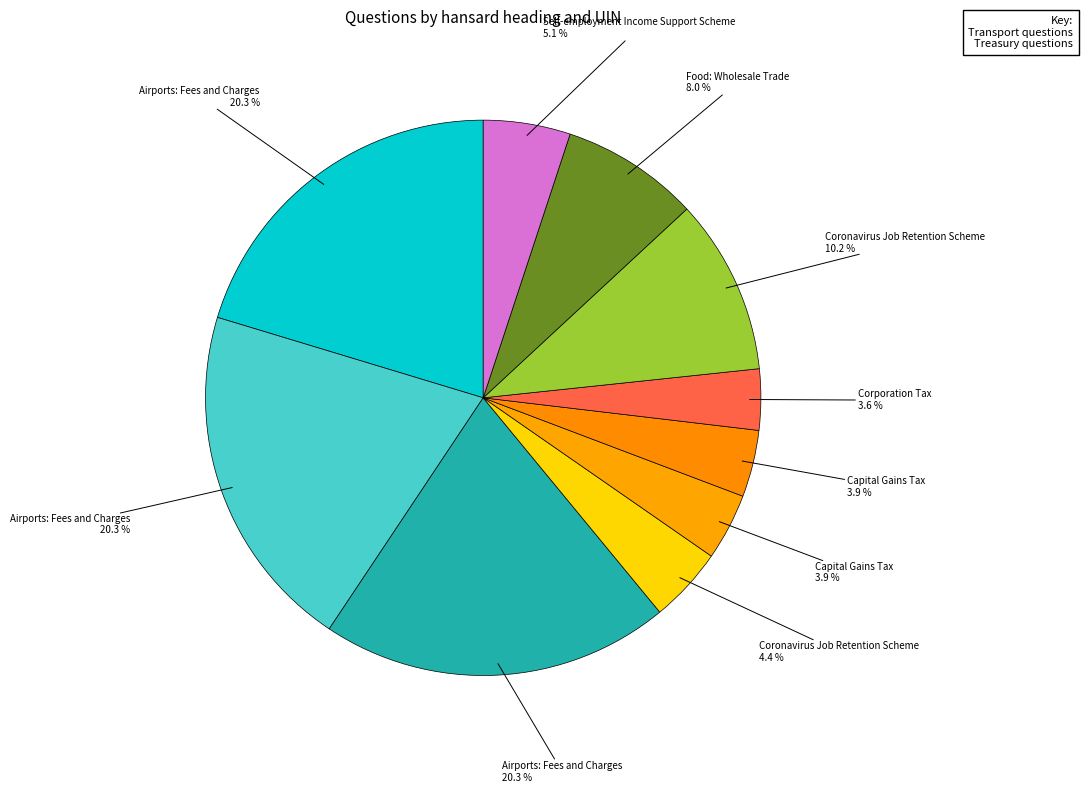

To the nearest percent, what is the average slice percentage?

10%